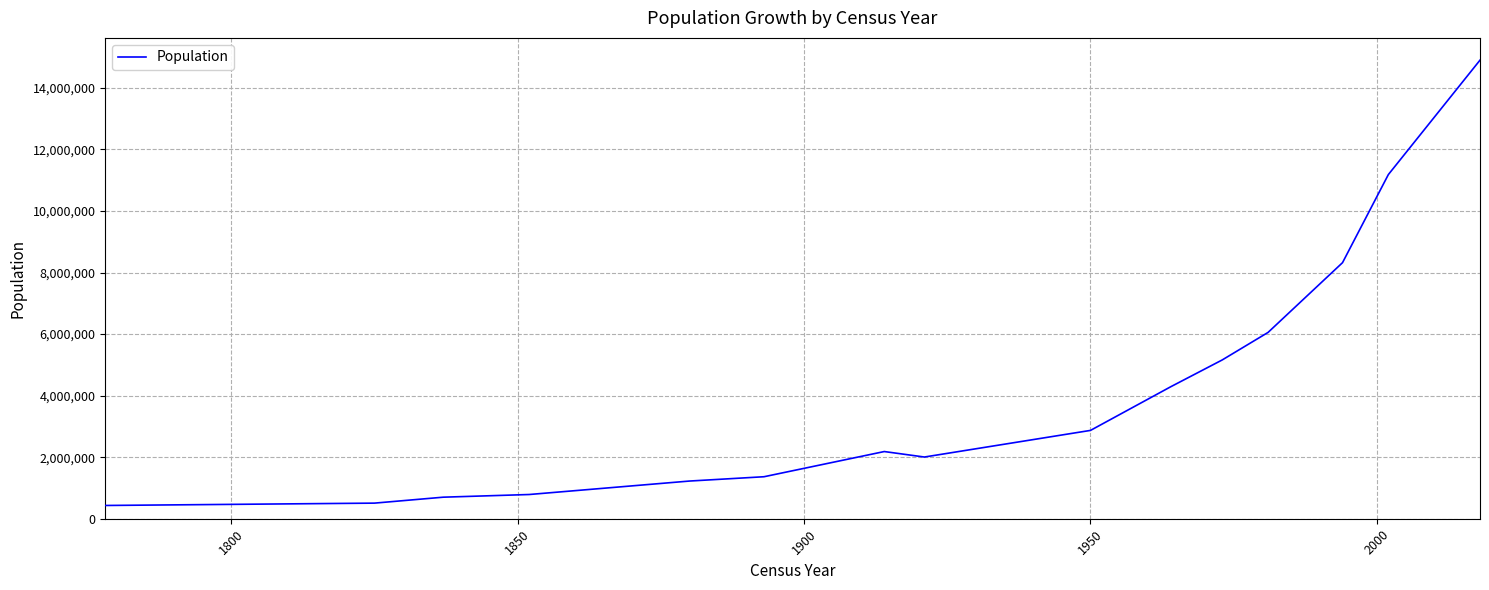

What is the minimum value shown in the chart?

430859